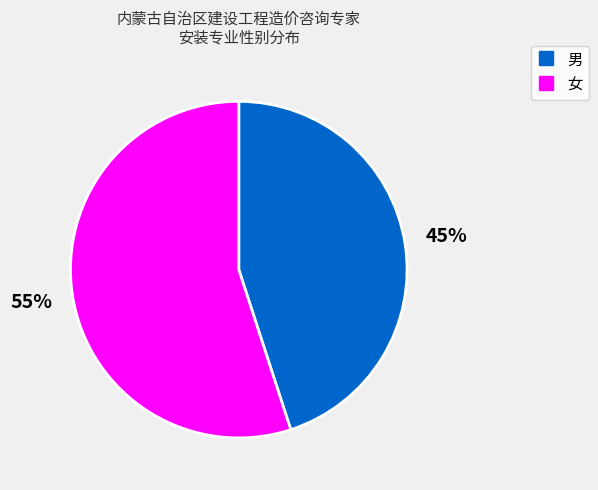

Is it true that 男 is 45% of the pie?

True